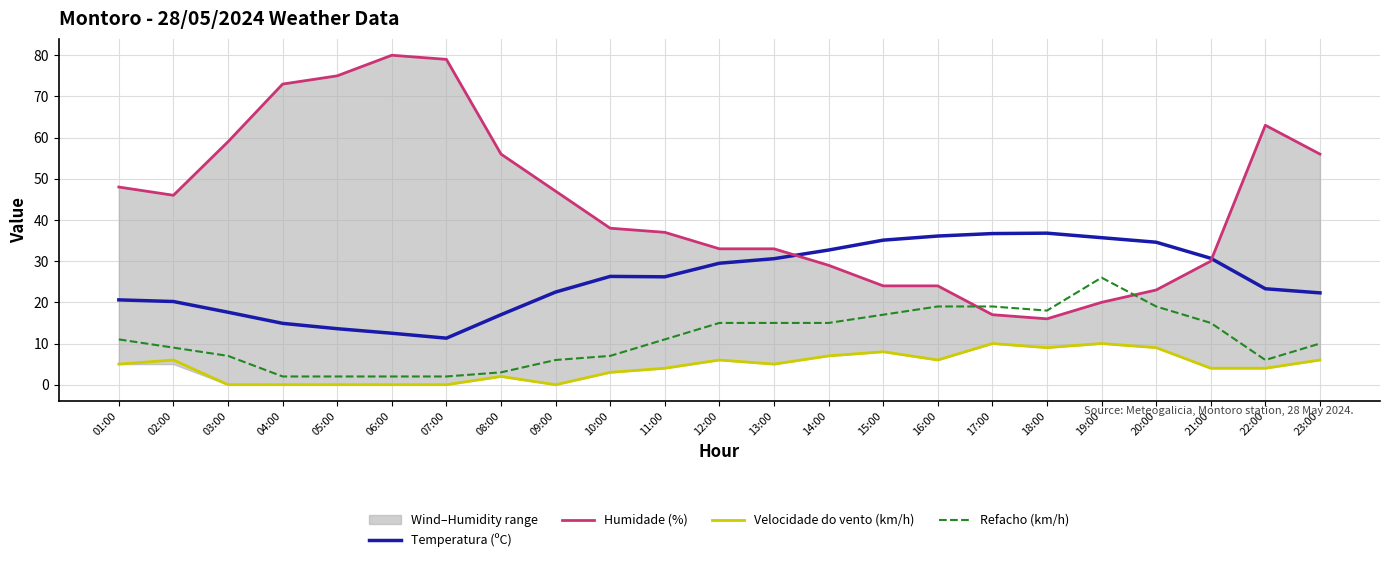

Is it true that Humidade (%) equals 24.0 at 15:00?

True